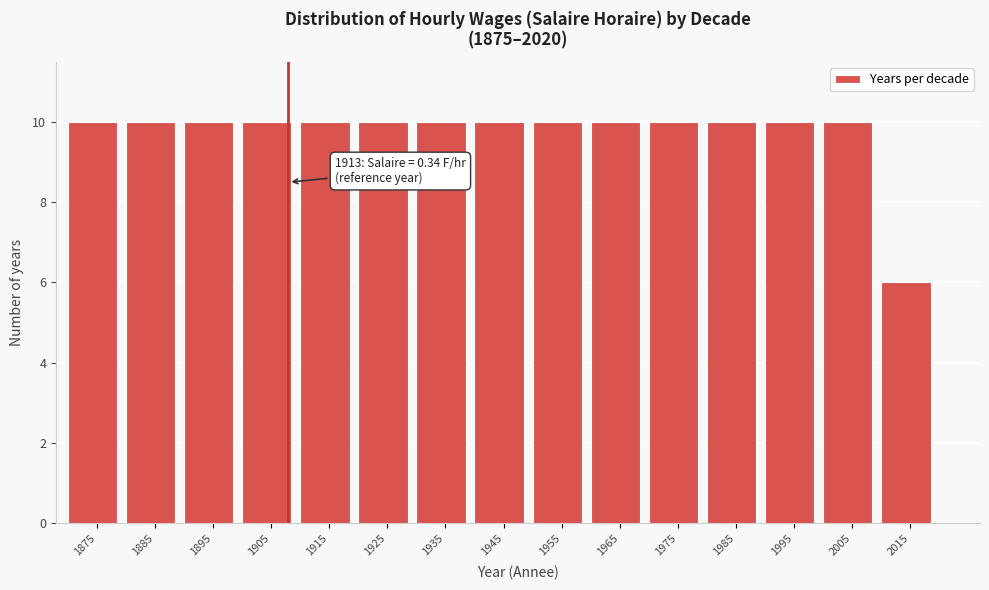

Reading right to left, transcribe all the data shown in this chart.

6	10	10	10	10	10	10	10	10	10	10	10	10	10	10